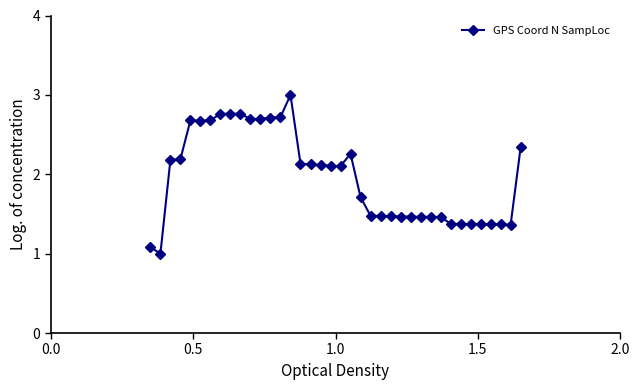

What is the value of the 22nd point from the left?

1.7